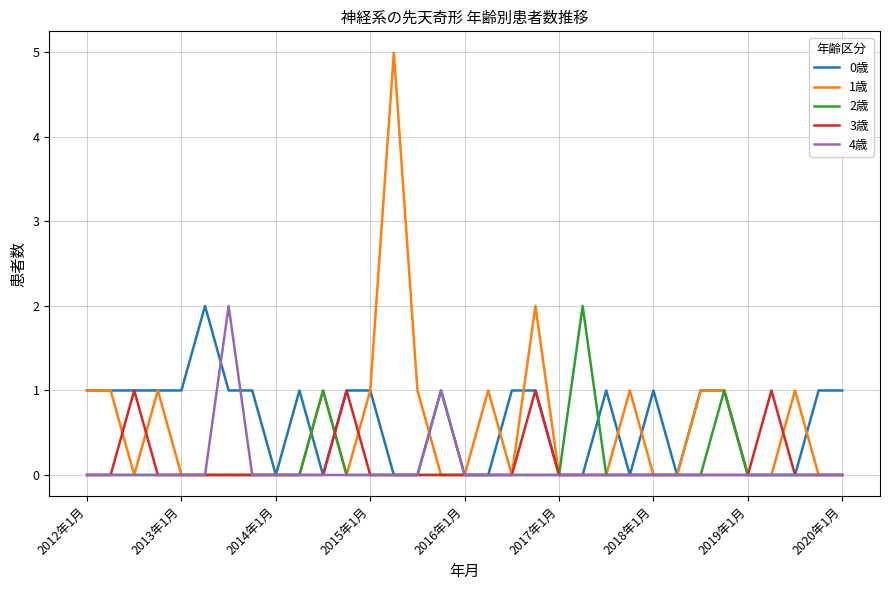

Count the 4歳 values in the range 0 to 1.

32